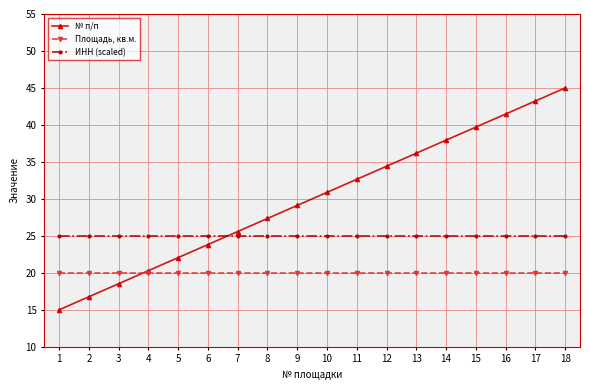

Rank the categories by № п/п value from lowest to highest.

1, 2, 3, 4, 5, 6, 7, 8, 9, 10, 11, 12, 13, 14, 15, 16, 17, 18